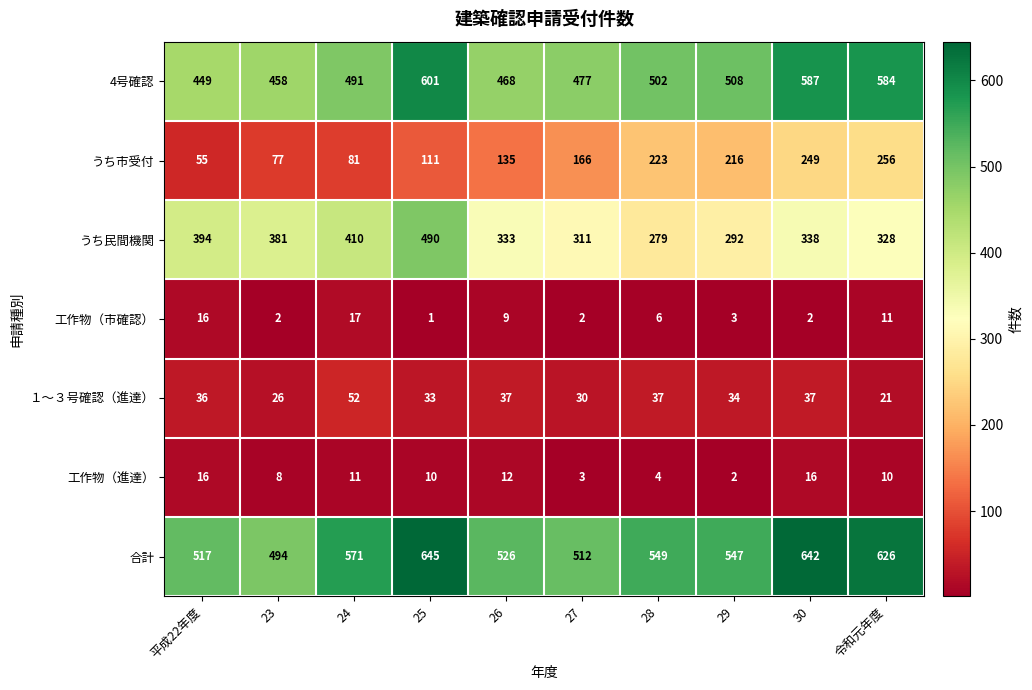

What is the sum of the 合計 values at 29 and 25?

1192